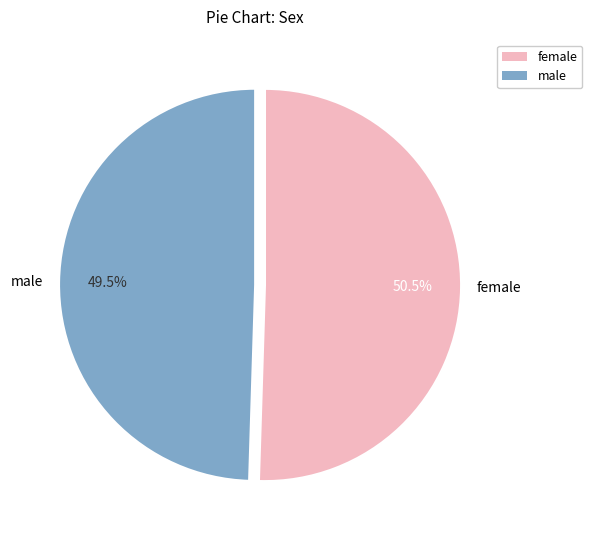

Which has a higher value, female or male?

female